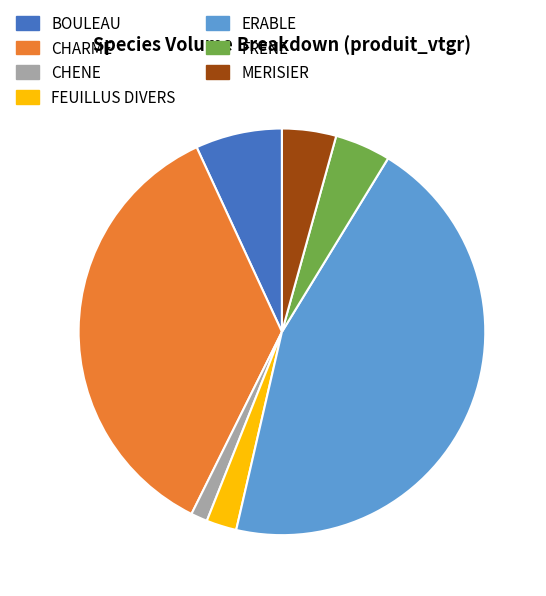

Does MERISIER account for over 50% of the chart?

No